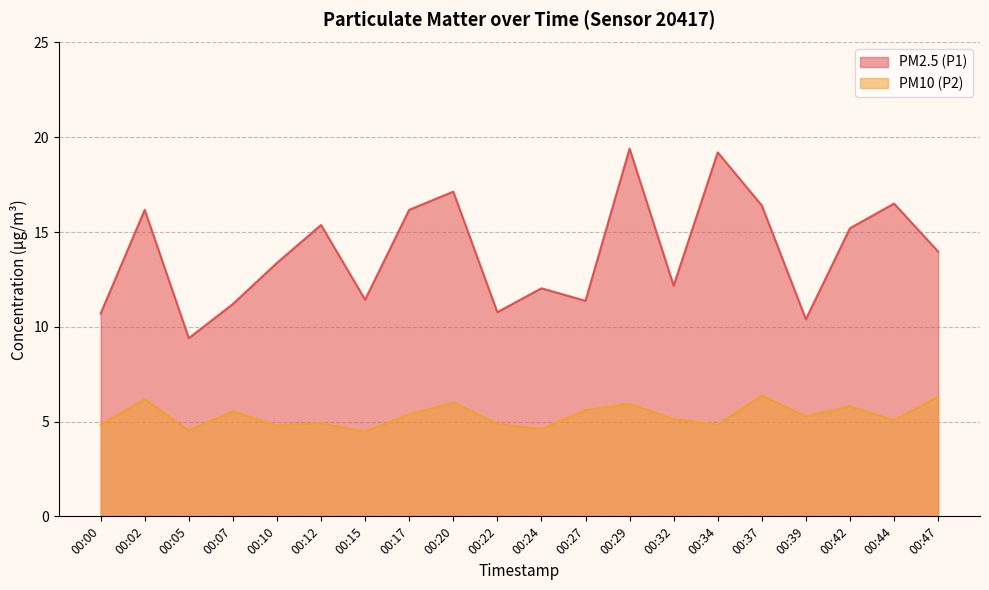

Which series has the largest range (max minus min)?

PM2.5 (P1)